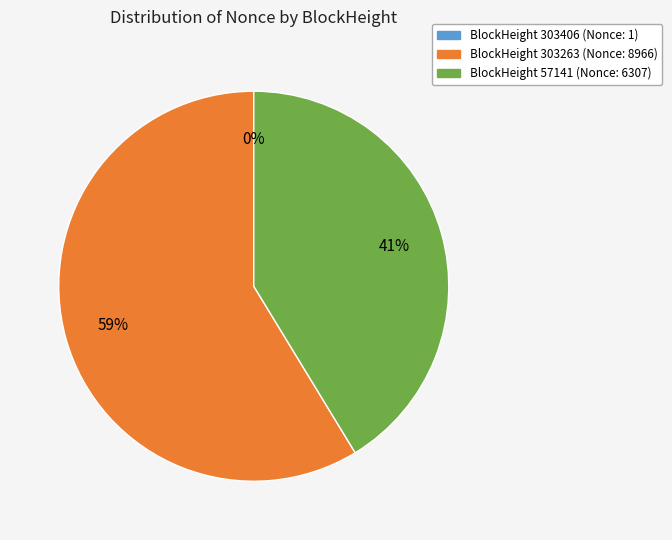

Is there a majority slice in this chart?

Yes